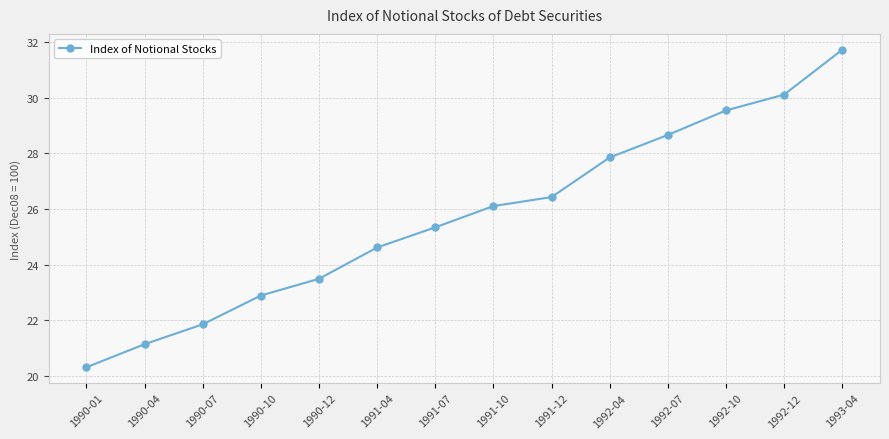

Reading left to right, transcribe all the data shown in this chart.

20.3	21.1	21.8	22.9	23.5	24.6	25.3	26.1	26.4	27.9	28.7	29.5	30.1	31.7